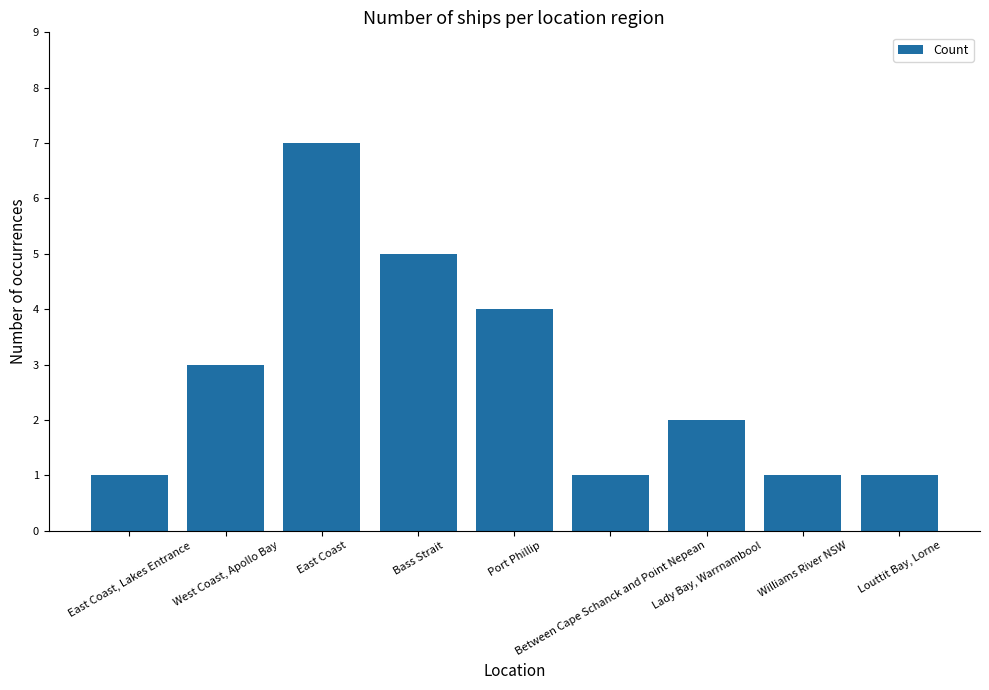

How many values are between 1 and 4?

7